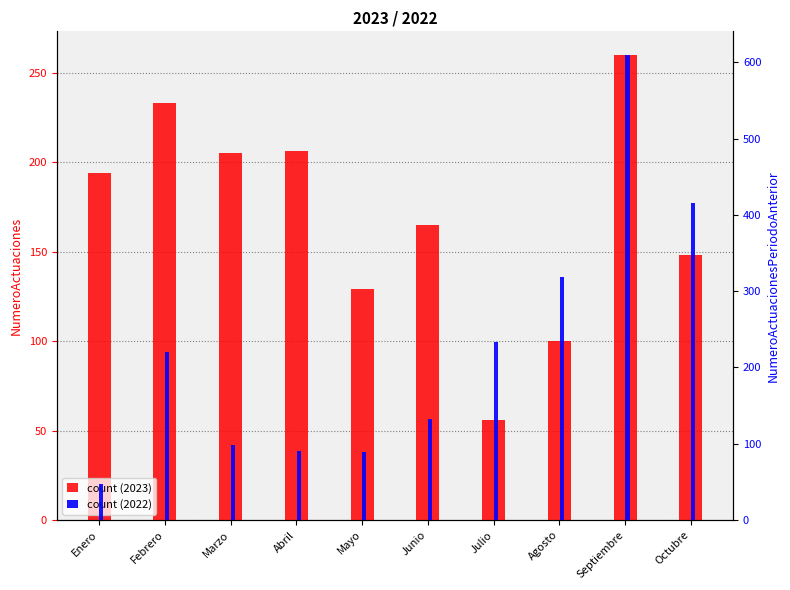

What is the total value across all series at Julio?

290